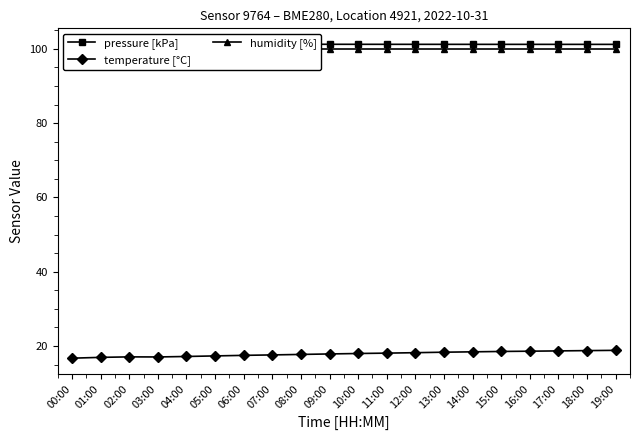

The value of humidity [%] at 07:00 is 164.0. True or false?

False